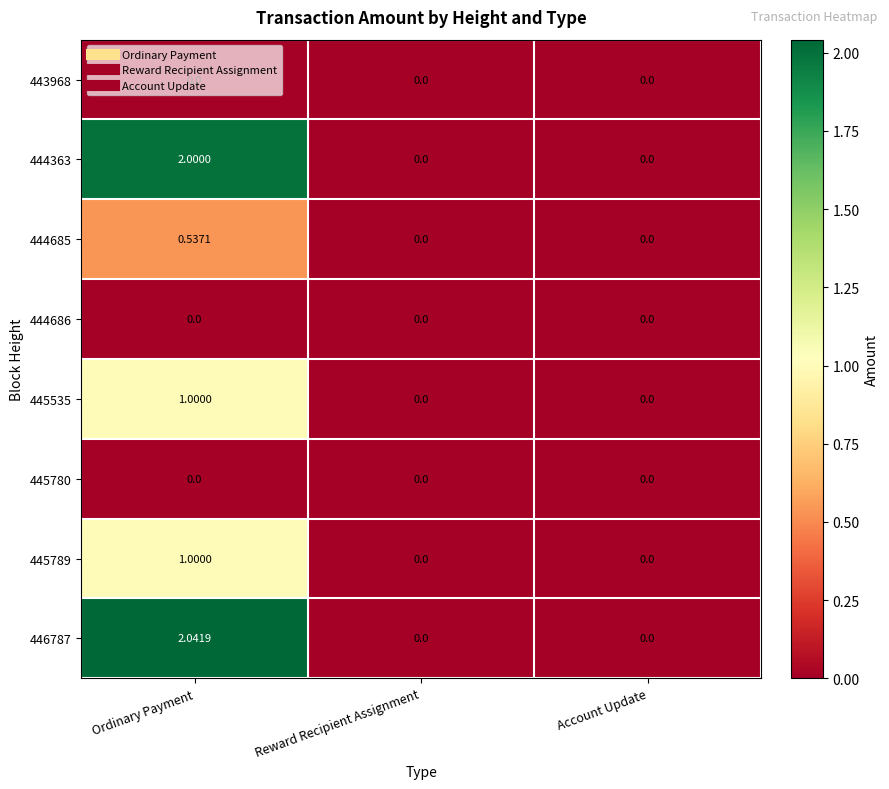

Which category has the highest value in the 445789 series?

Ordinary Payment